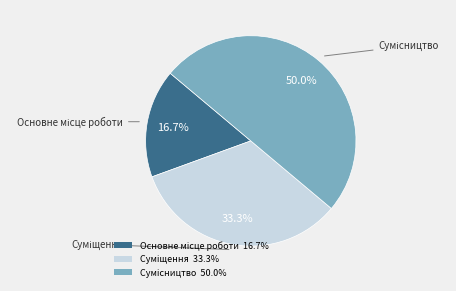

To the nearest percent, what is the difference between the Суміщення and Основне місце роботи slice percentages?

17%